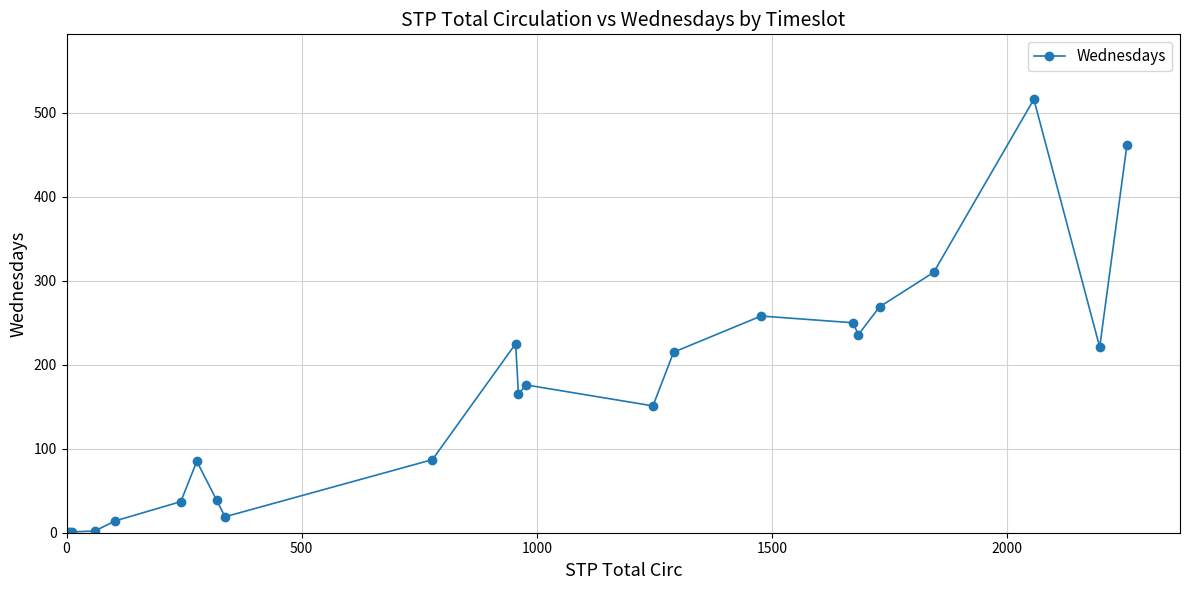

What is the sum of all values?

3740